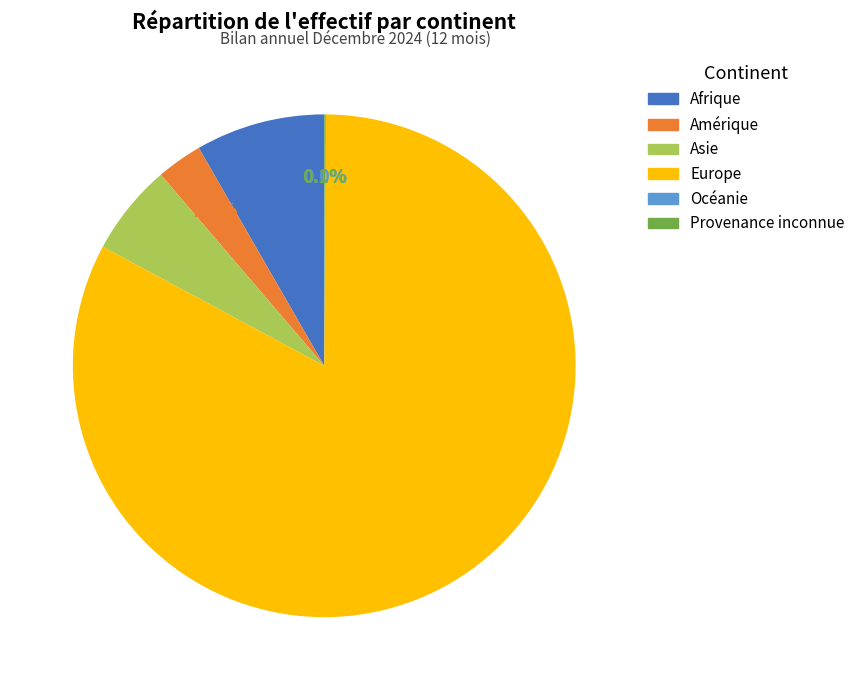

Is Afrique the majority of the pie?

No